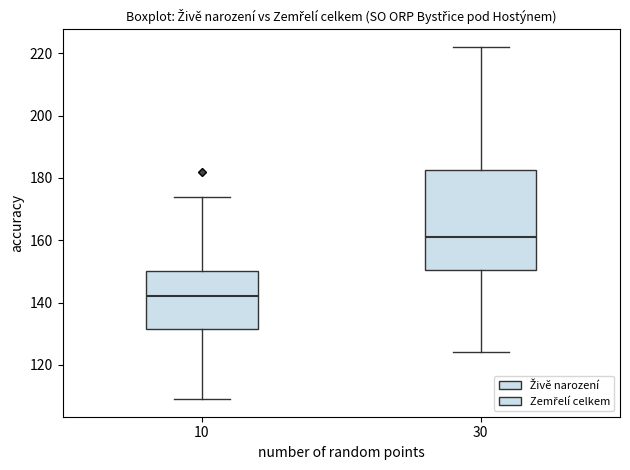

Where does the upper whisker of the box at x = 10 end on the y-axis? The values are not printed on the chart, so give them approximately, as read against the axis.

174